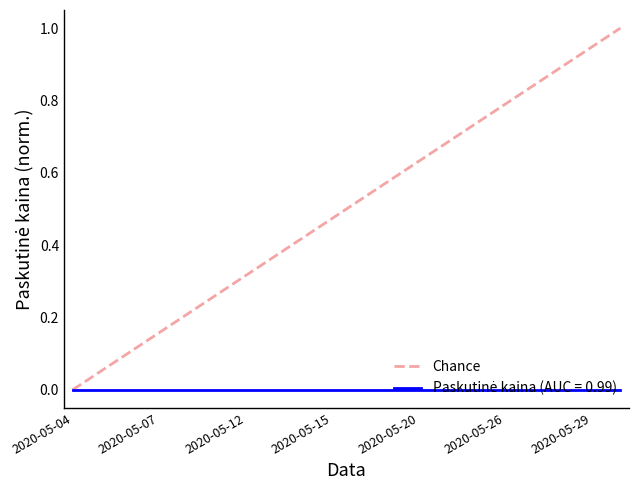

What is the maximum value for Chance?

1.0